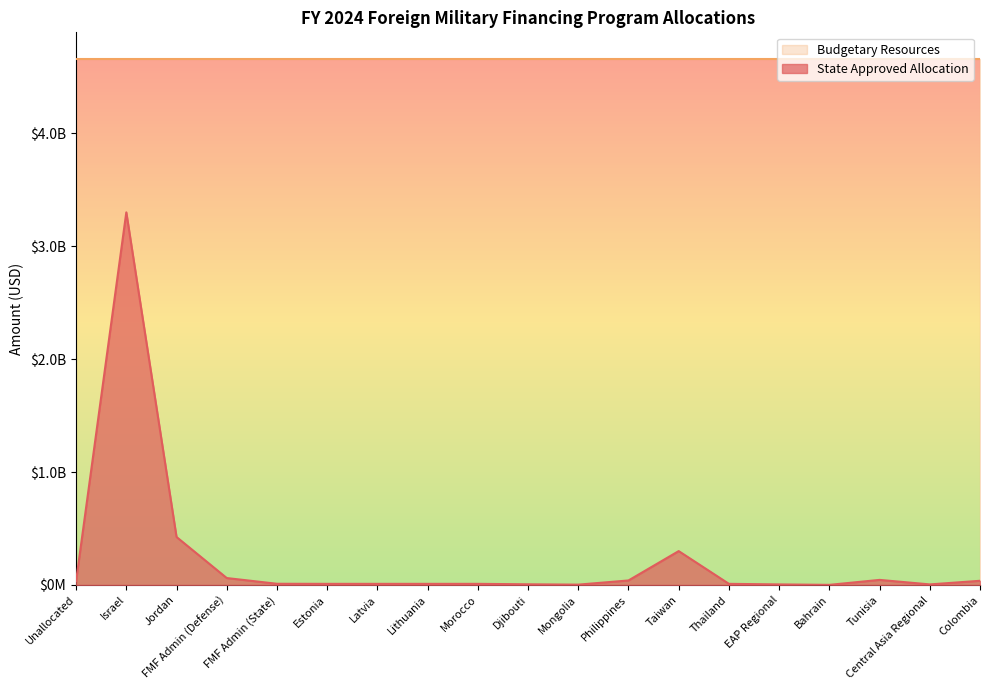

Does the chart display data point markers on the line(s)?

No